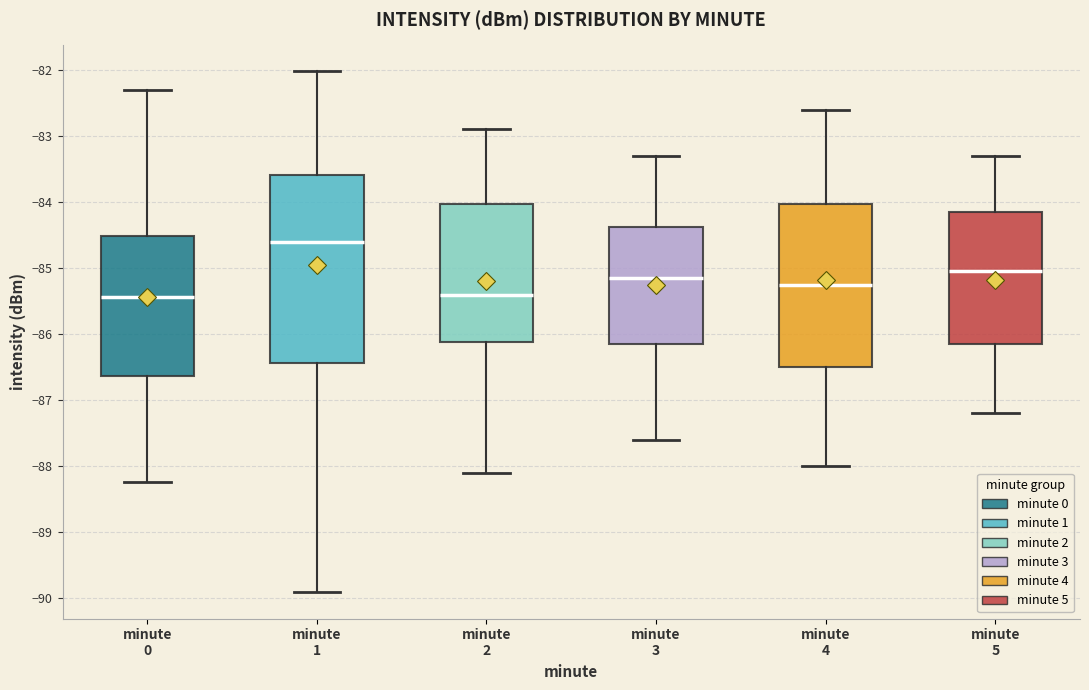

Reading left to right, read every box against the y-axis: the position of its median line, the range the box covers, and the ends of its whiskers. The values are not printed on the chart, so give them approximately, as read against the axis.

minute 0: median -85.4, box -86.6 to -84.5, whiskers -88.2 to -82.3
minute 1: median -84.6, box -86.4 to -83.6, whiskers -89.9 to -82.0
minute 2: median -85.4, box -86.1 to -84.0, whiskers -88.1 to -82.9
minute 3: median -85.1, box -86.1 to -84.4, whiskers -87.6 to -83.3
minute 4: median -85.2, box -86.5 to -84.0, whiskers -88.0 to -82.6
minute 5: median -85.0, box -86.1 to -84.1, whiskers -87.2 to -83.3